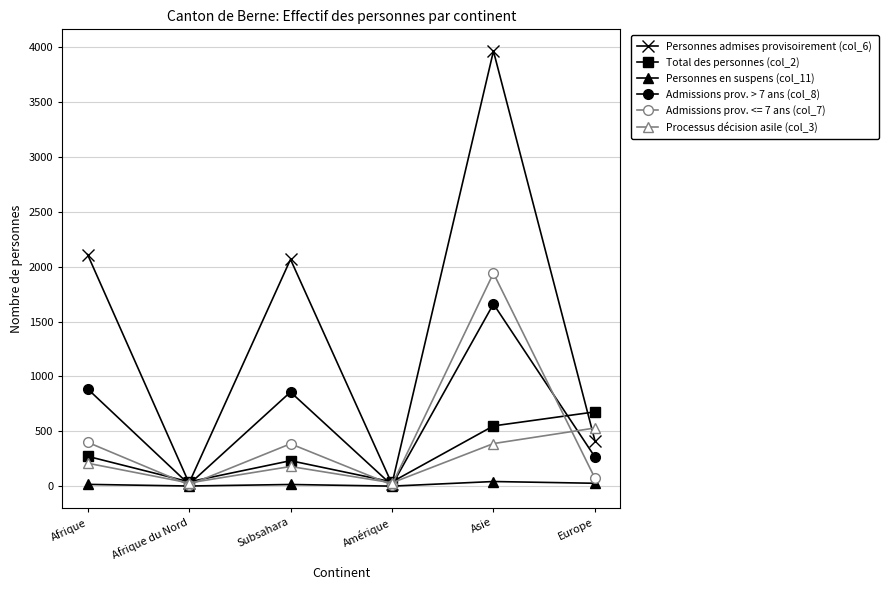

At which label does Admissions prov. <= 7 ans (col_7) reach its peak?

Asie